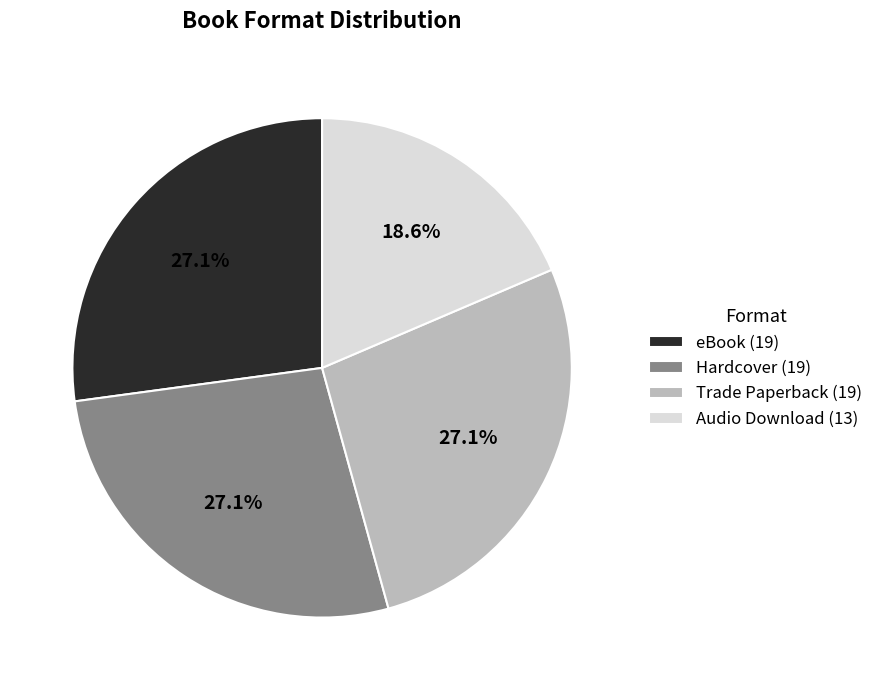

To the nearest percent, what is the average slice percentage?

25%